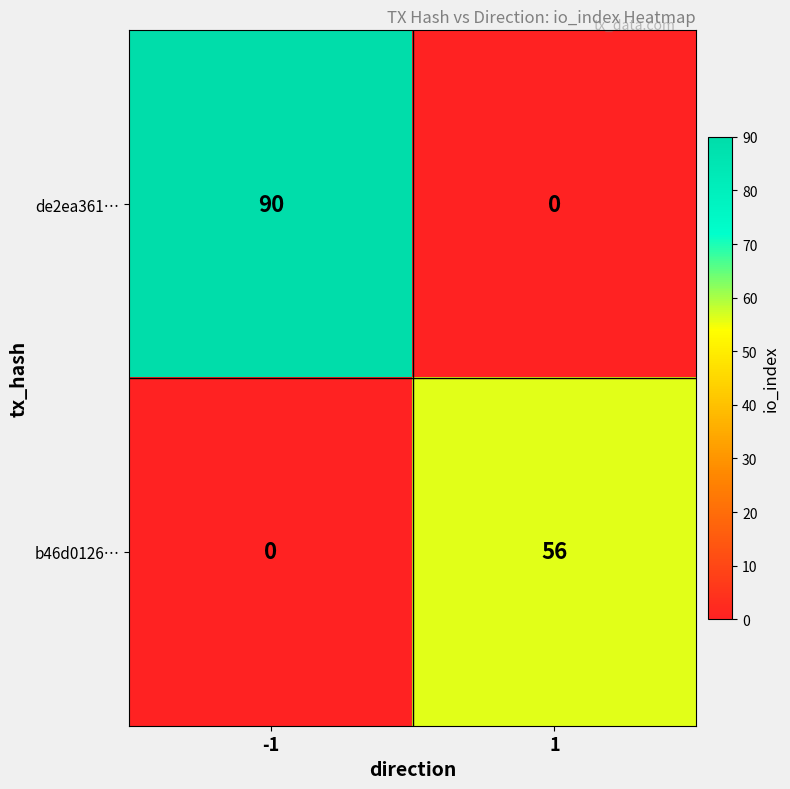

Which series has the widest spread of values?

de2ea361…